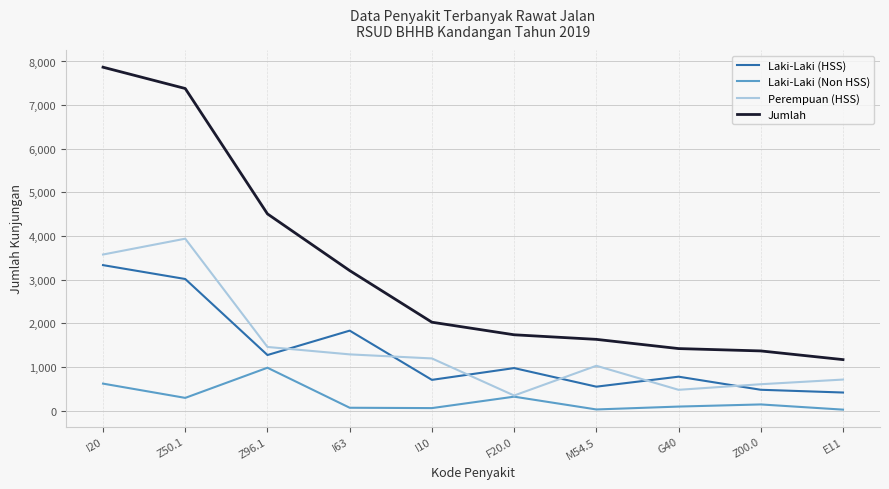

At which category is the sum across all series the highest?

I20